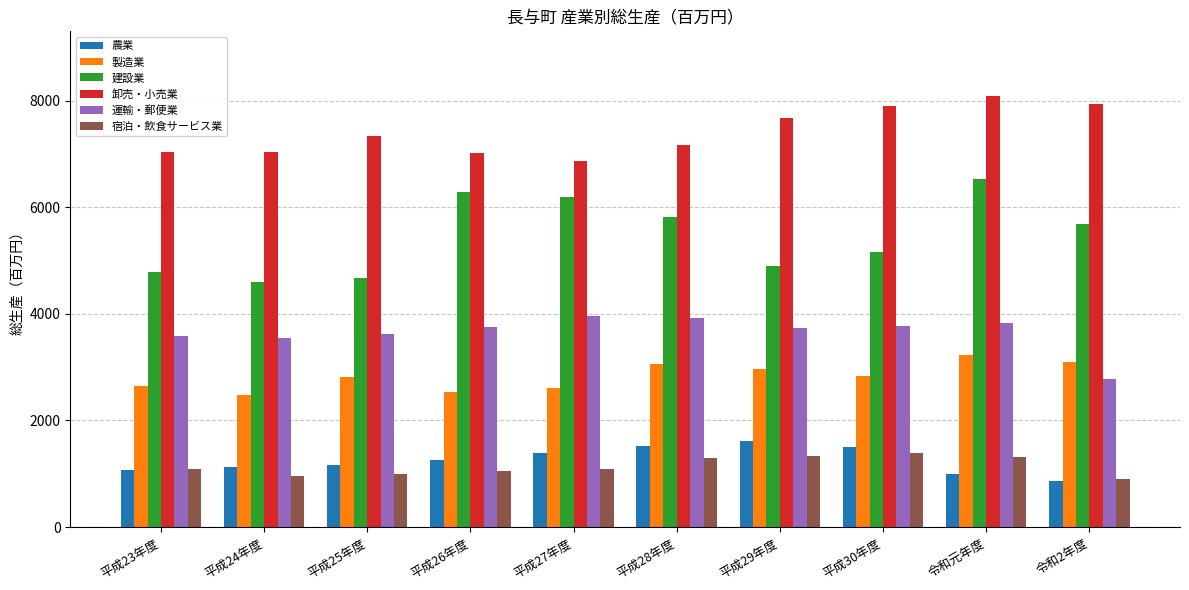

At which category is the sum across all series the highest?

令和元年度